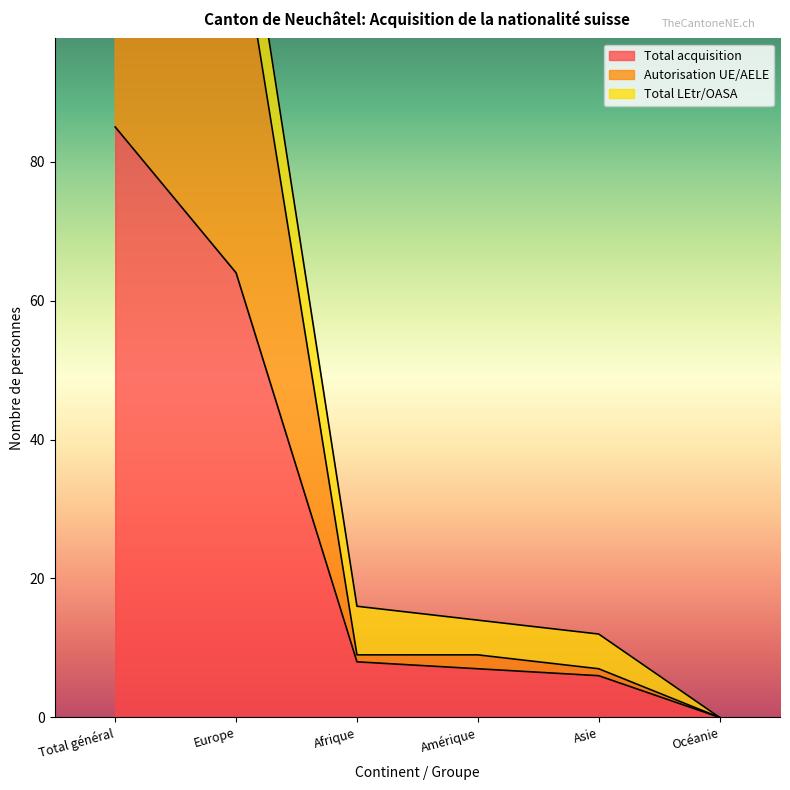

The Total acquisition series shows 0 at Océanie. True or false?

True